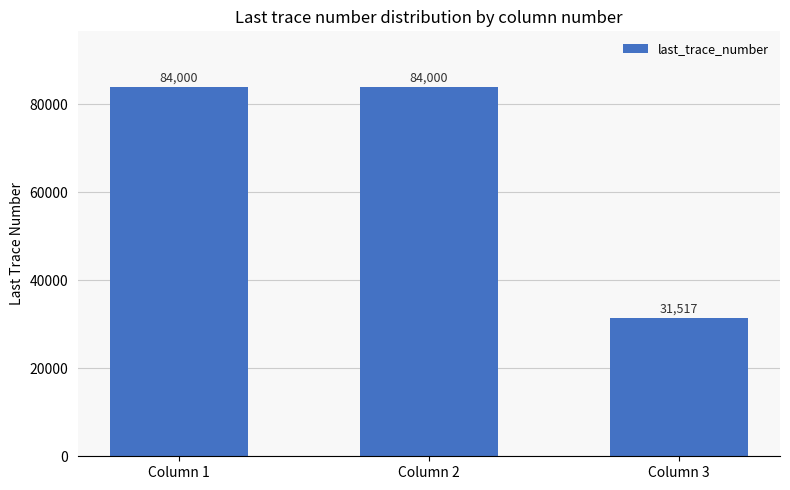

How many values are below 84000?

1